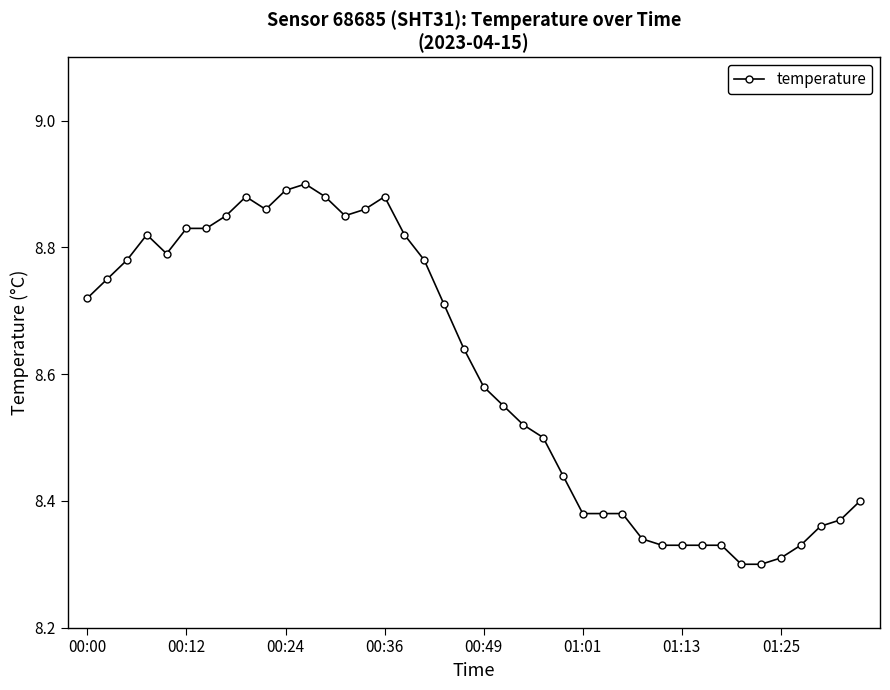

True or false: the data has more than 0 interior local peaks.

True